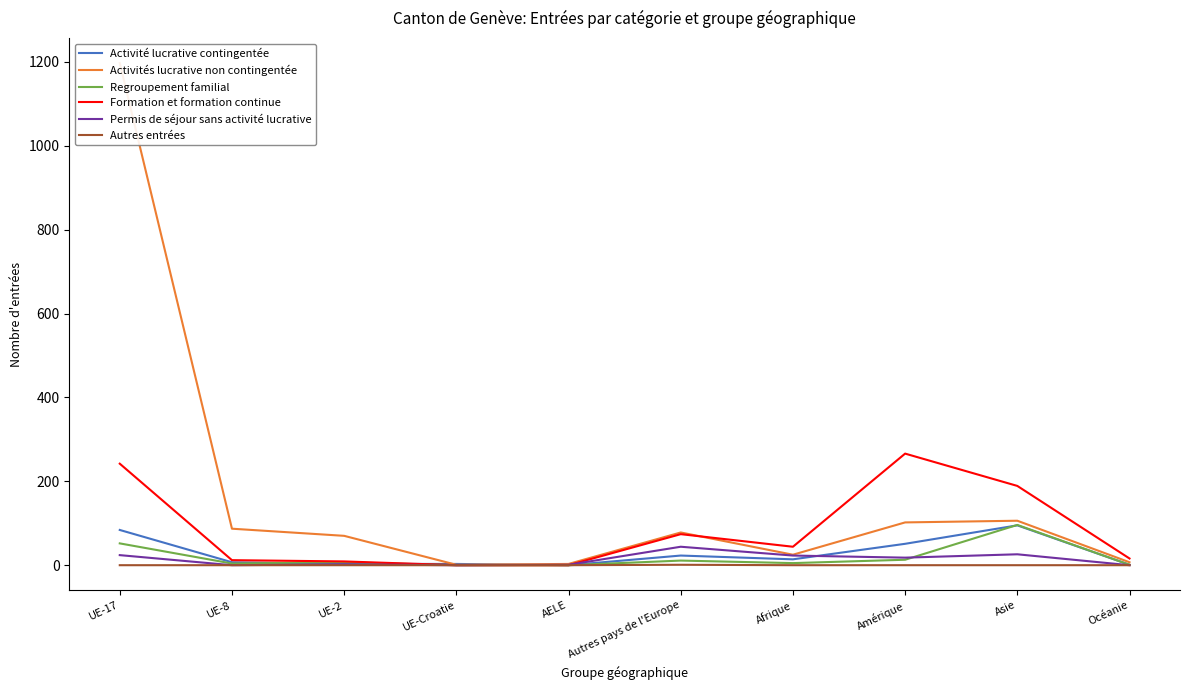

How many data points does each series have?

10